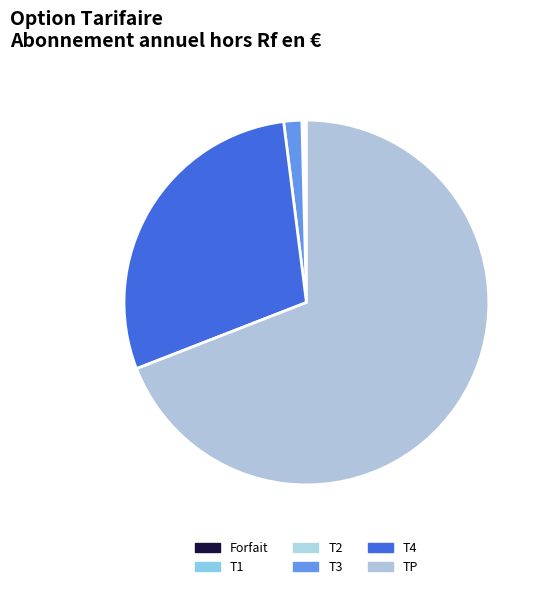

To the nearest percent, what portion does TP represent?

69%